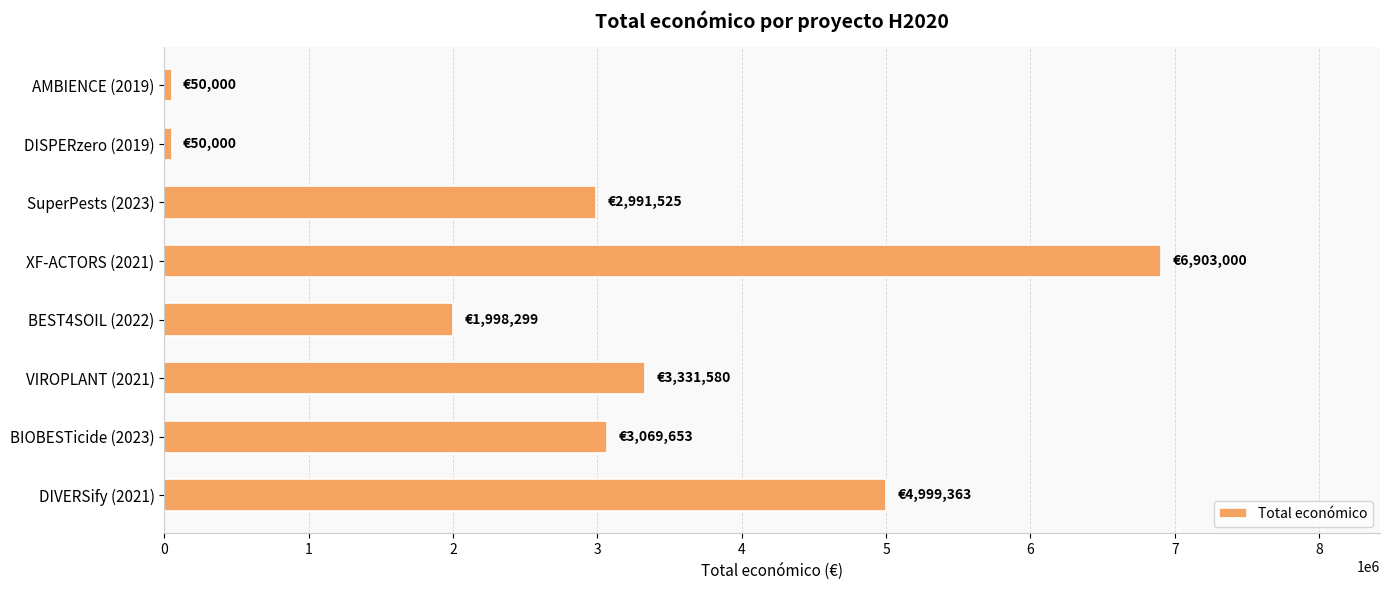

Where is the data nearest to the value 3476500?

VIROPLANT (2021)